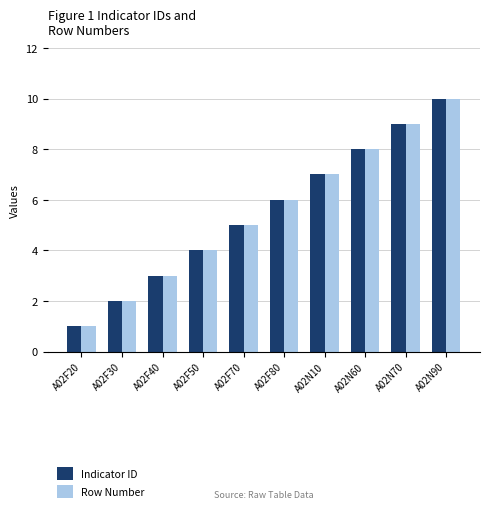

Reading left to right, transcribe all the data shown in this chart.

Indicator ID: A02F20=1	A02F30=2	A02F40=3	A02F50=4	A02F70=5	A02F80=6	A02N10=7	A02N60=8	A02N70=9	A02N90=10
Row Number: A02F20=1	A02F30=2	A02F40=3	A02F50=4	A02F70=5	A02F80=6	A02N10=7	A02N60=8	A02N70=9	A02N90=10